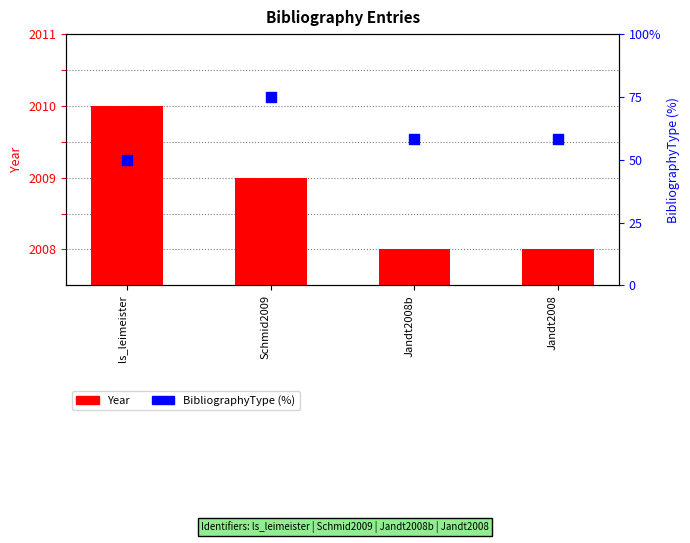

Which series reaches the minimum Y coordinate?

BibliographyType (%)